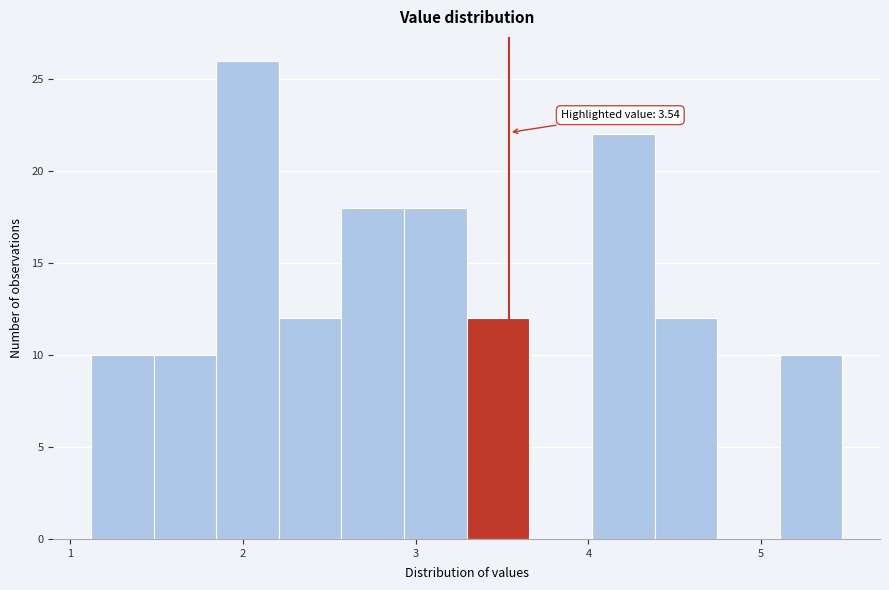

Around what value on the x-axis is the tallest bar? Give the approximate position of its centre, as read against the axis.

2.0